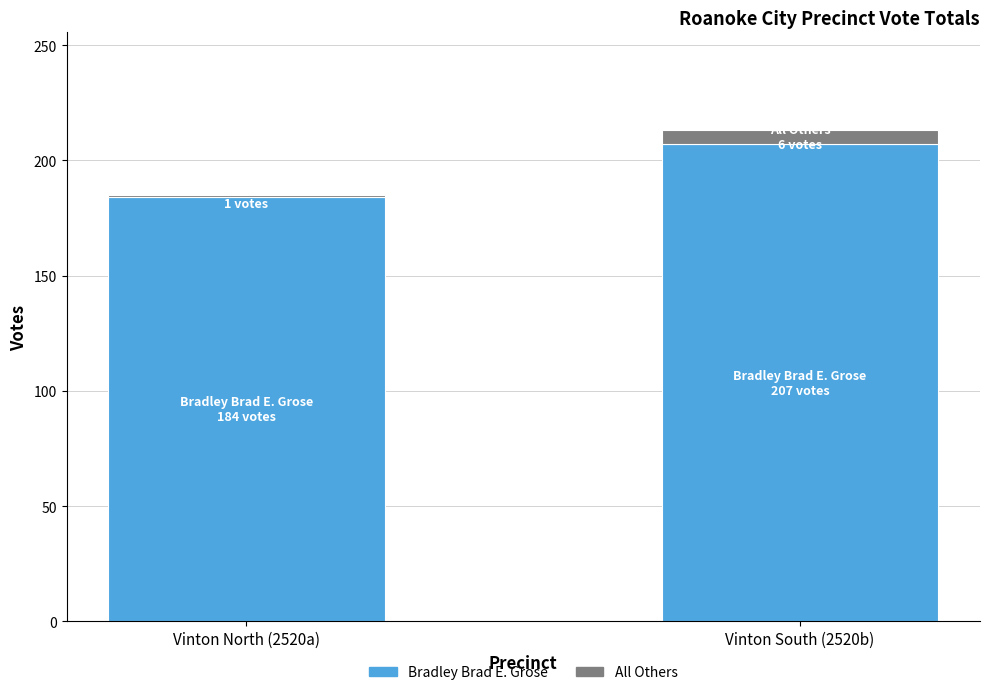

At which label is Bradley Brad E. Grose closest to 195?

Vinton North (2520a)